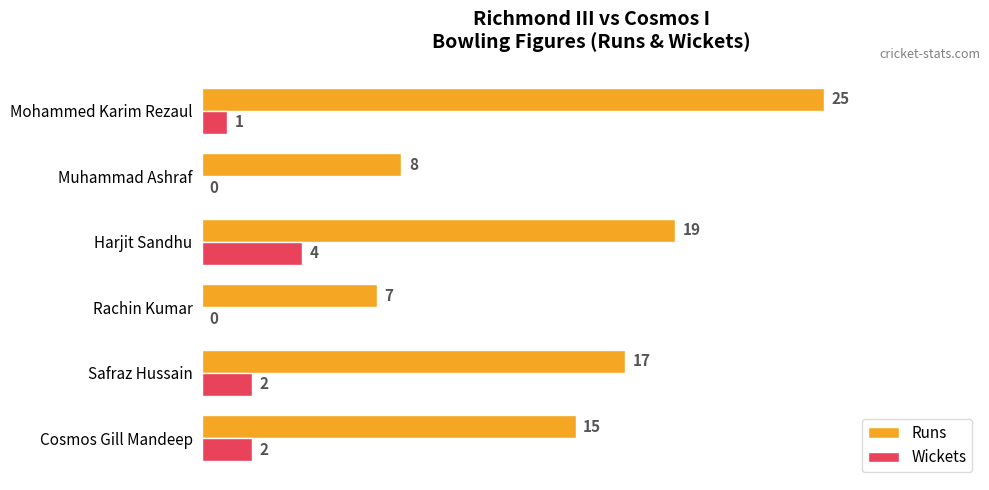

What is the sum of all Wickets values?

9